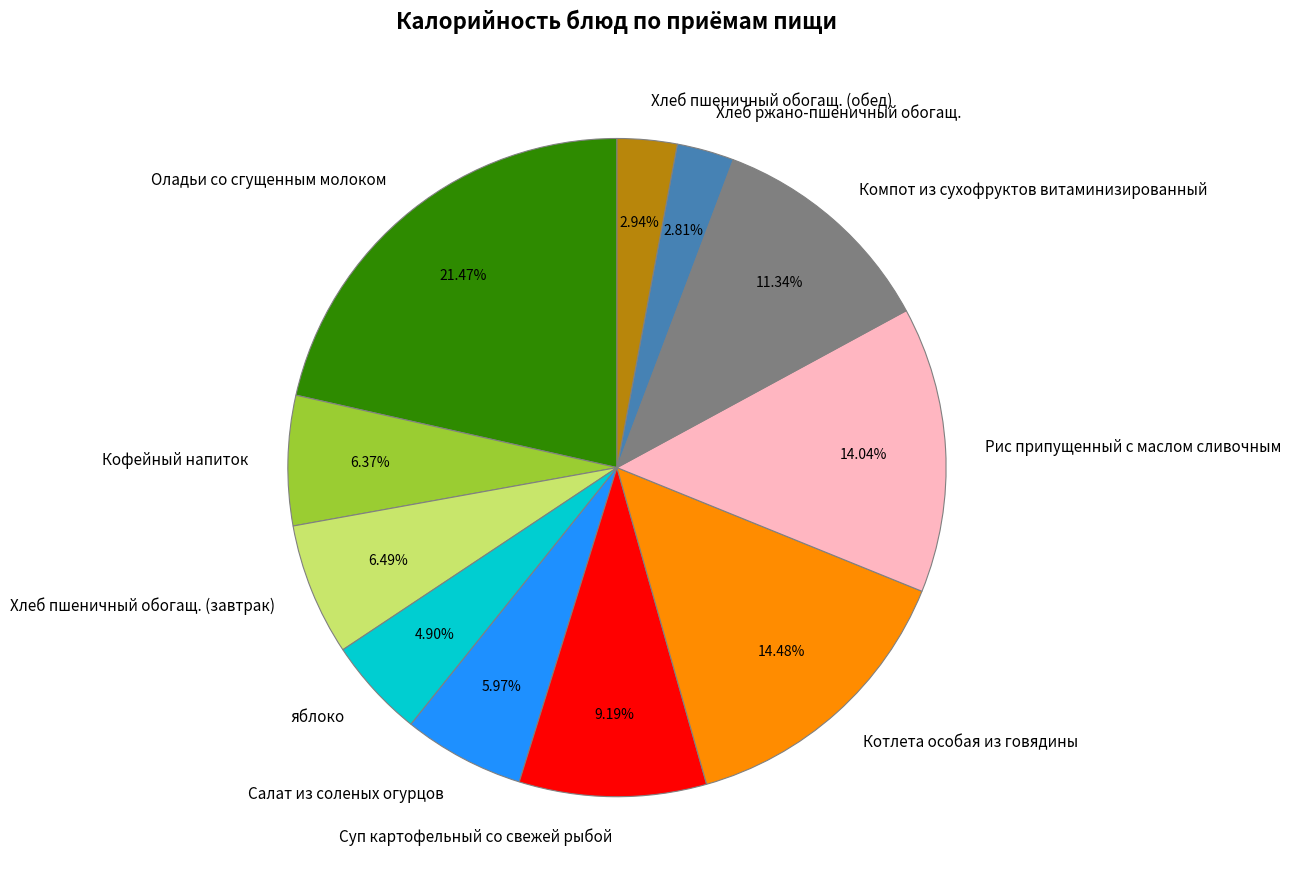

What is the ratio of the value at Компот из сухофруктов витаминизированный to the value at Хлеб пшеничный обогащ. (завтрак)?

1.7